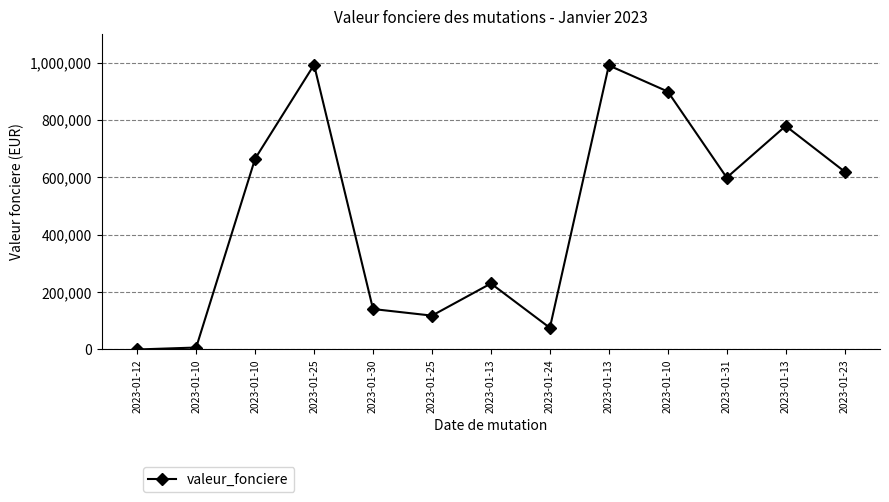

What is the maximum value shown in the chart?

992150